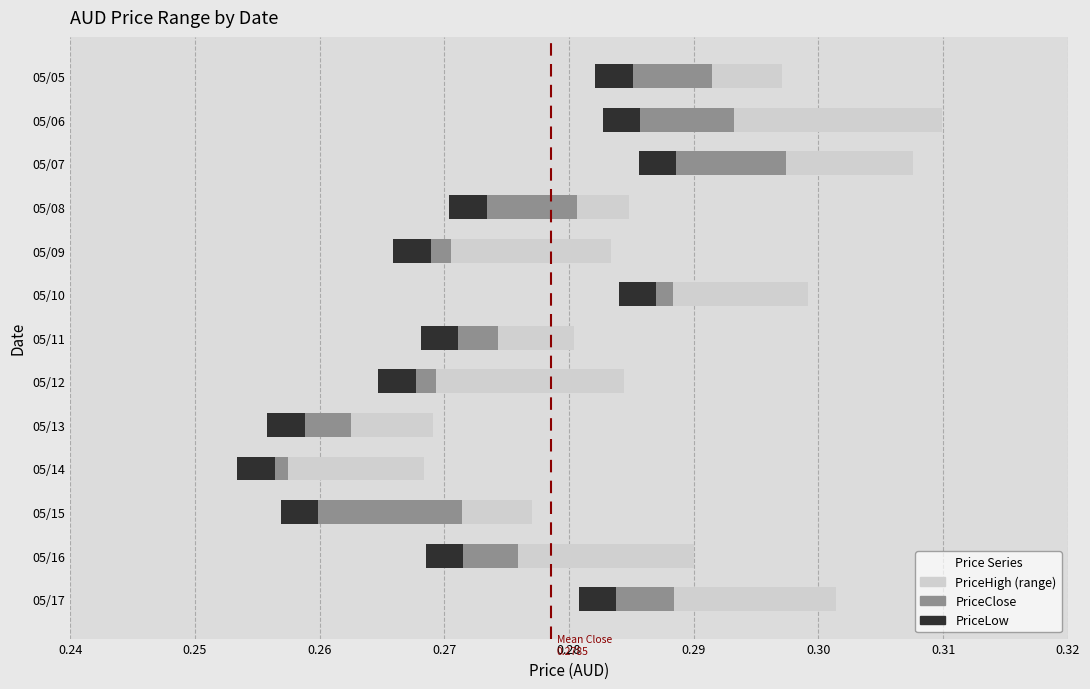

At how many categories does at least one series exceed 0?

13